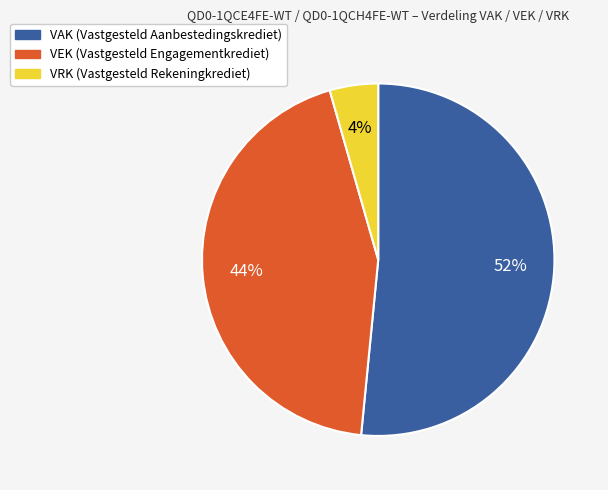

Count the number of slices in the pie.

3